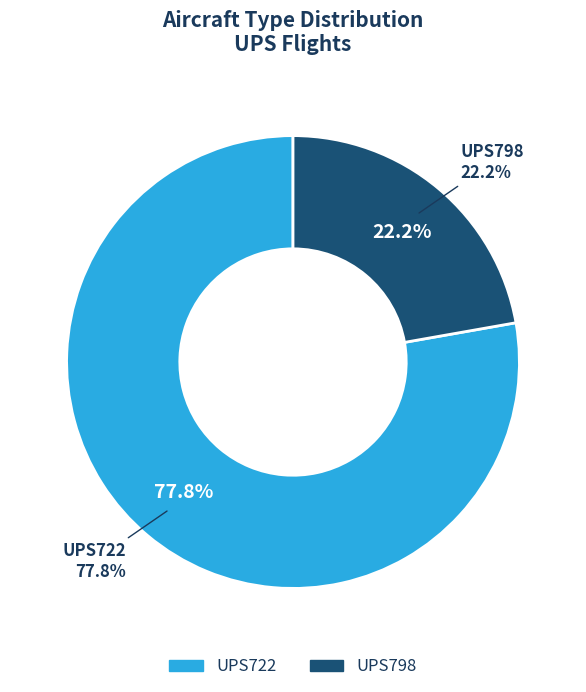

What is the ratio of the value at UPS722 to the value at UPS798?

3.5